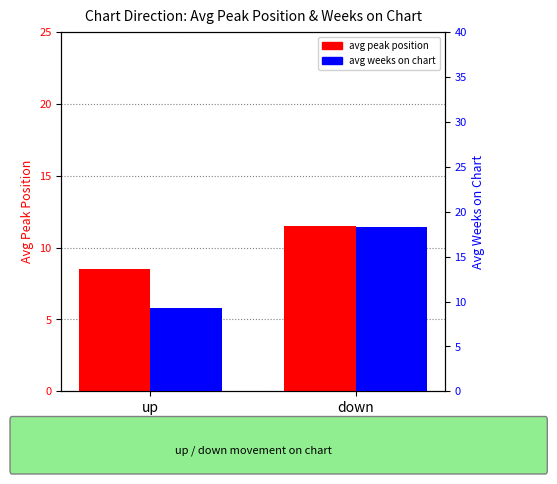

How many data points in avg peak position are above 11?

1